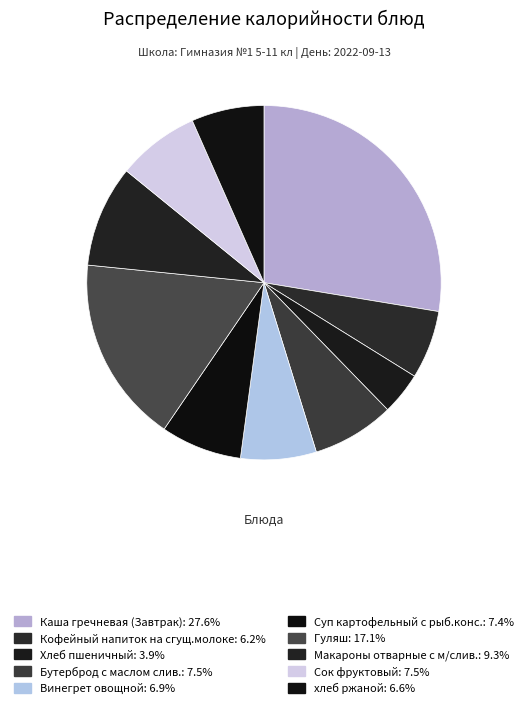

Rank the categories by value from highest to lowest.

Каша гречневая (Завтрак), Гуляш, Макароны отварные с м/слив., Бутерброд с маслом слив., Сок фруктовый, Суп картофельный с рыб.конс., Винегрет овощной, хлеб ржаной, Кофейный напиток на сгущ.молоке, Хлеб пшеничный